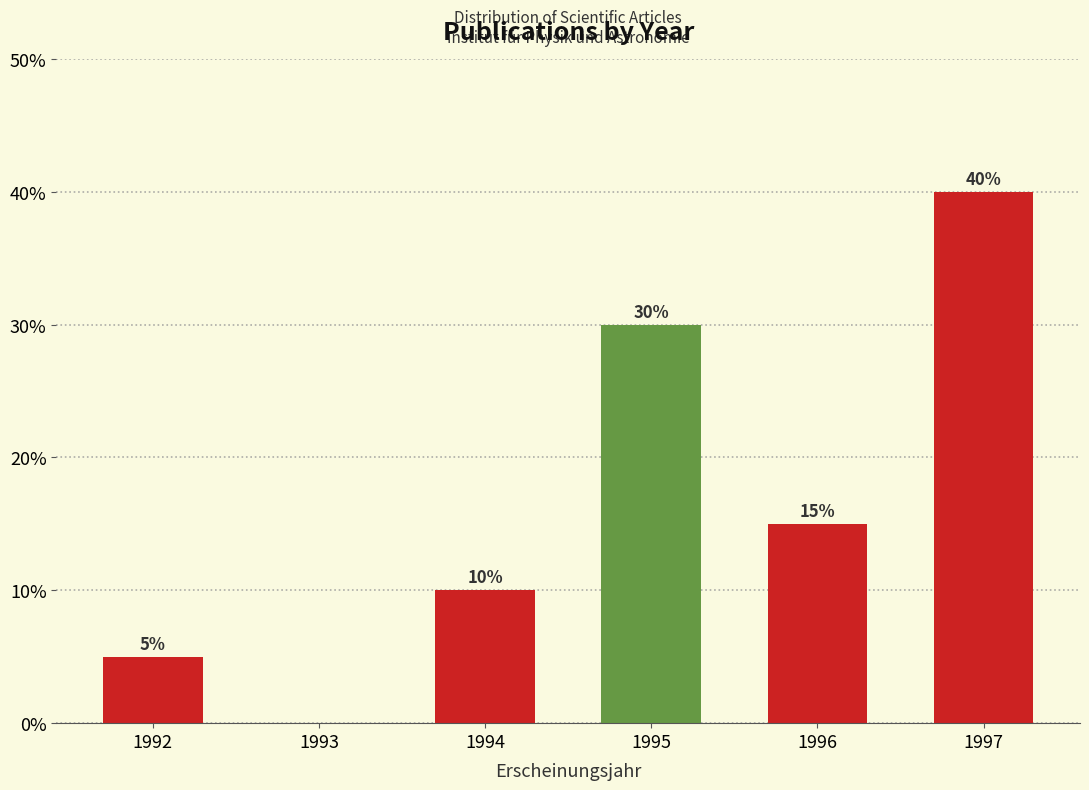

Reading left to right, list all the values displayed in this chart.

1992=5	1993=0	1994=10	1995=30	1996=15	1997=40